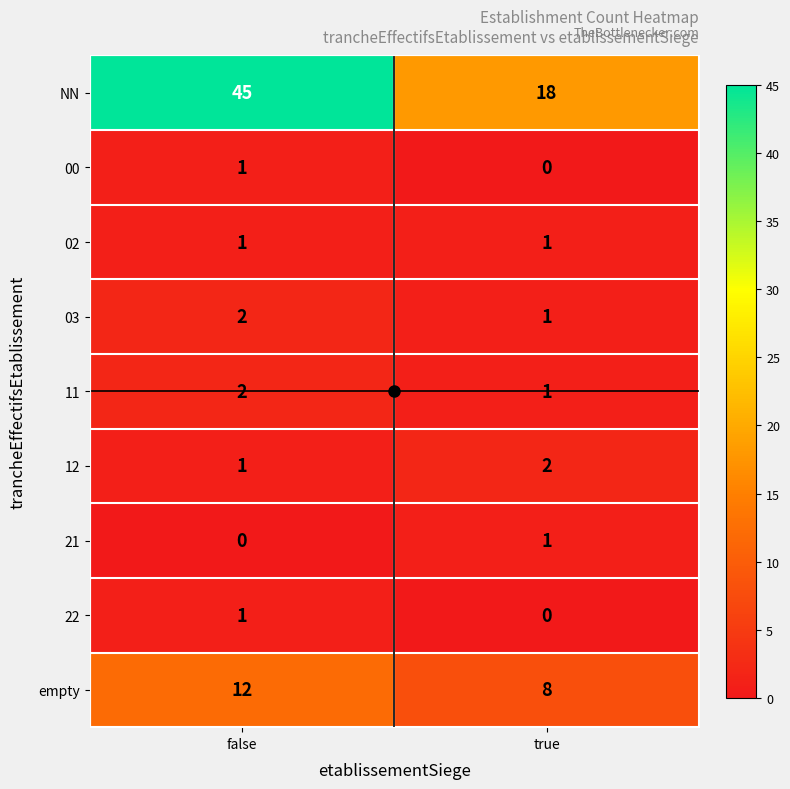

Which series changed the most between false and true?

NN